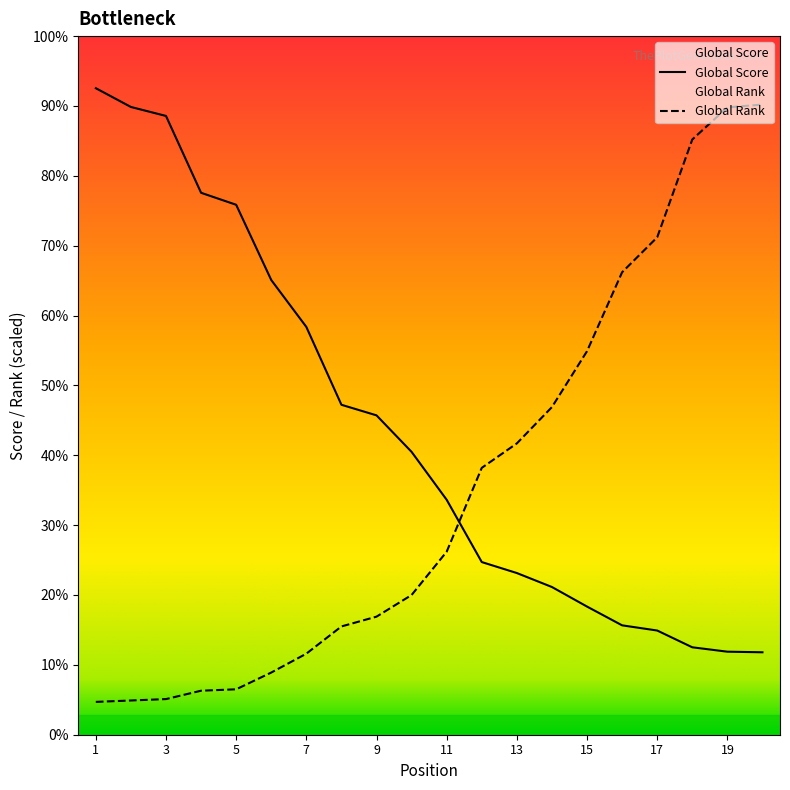

Between 13 and 14, which series saw the biggest shift?

Global Rank